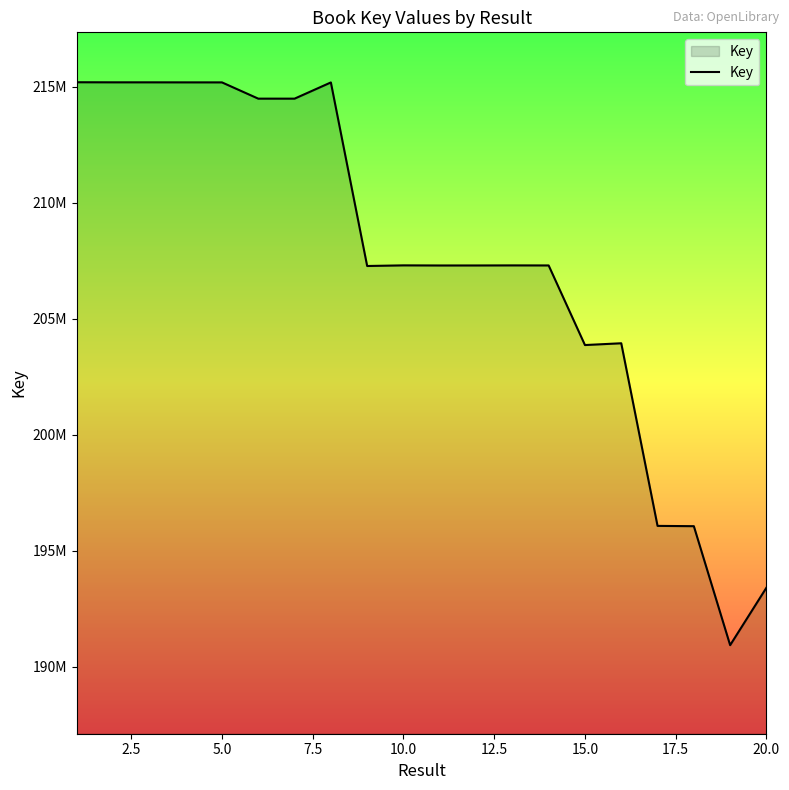

Does the chart display data point markers on the line(s)?

No